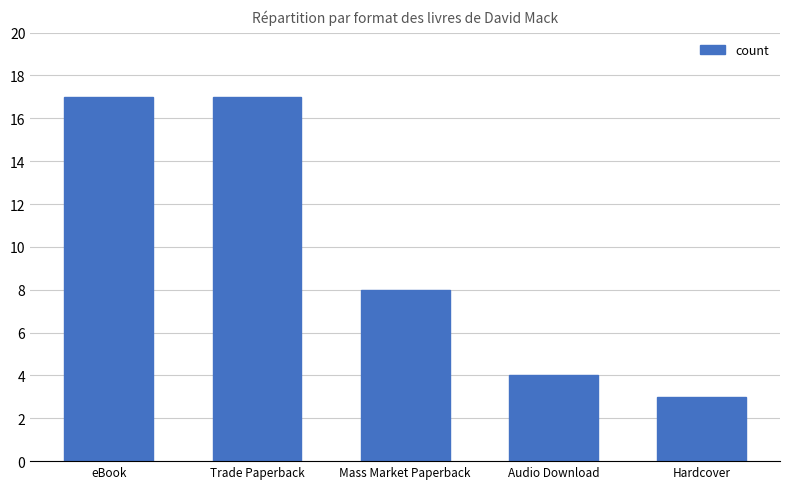

Which has a higher value, Trade Paperback or Mass Market Paperback?

Trade Paperback